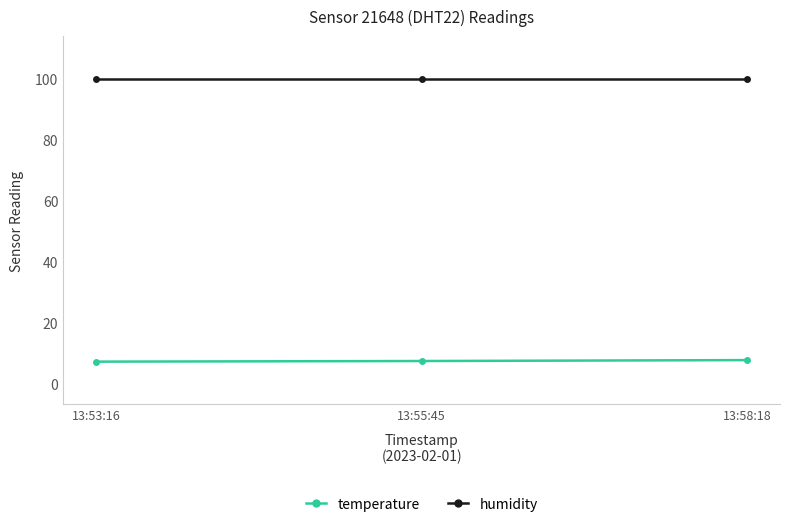

At 13:58:18, list the series in order from largest to smallest.

humidity, temperature